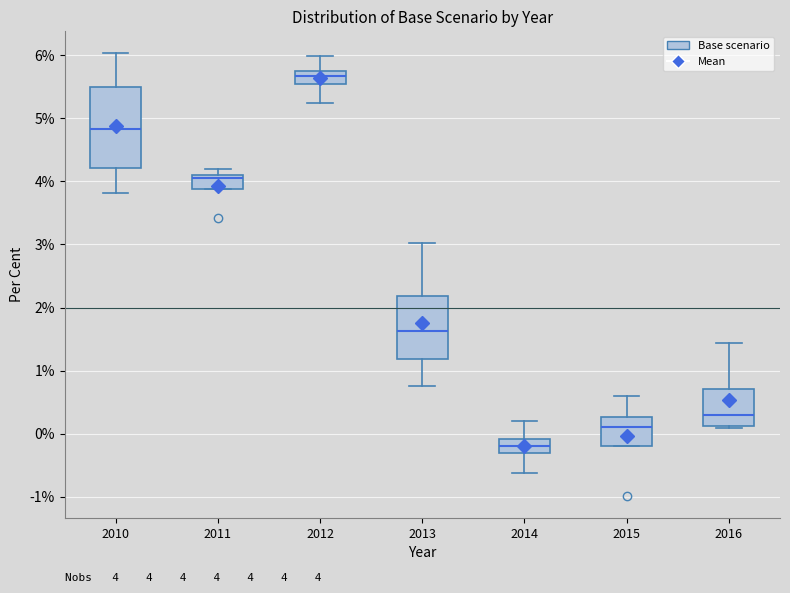

Comparing the boxes themselves (not the whiskers), which one is the tallest?

2010